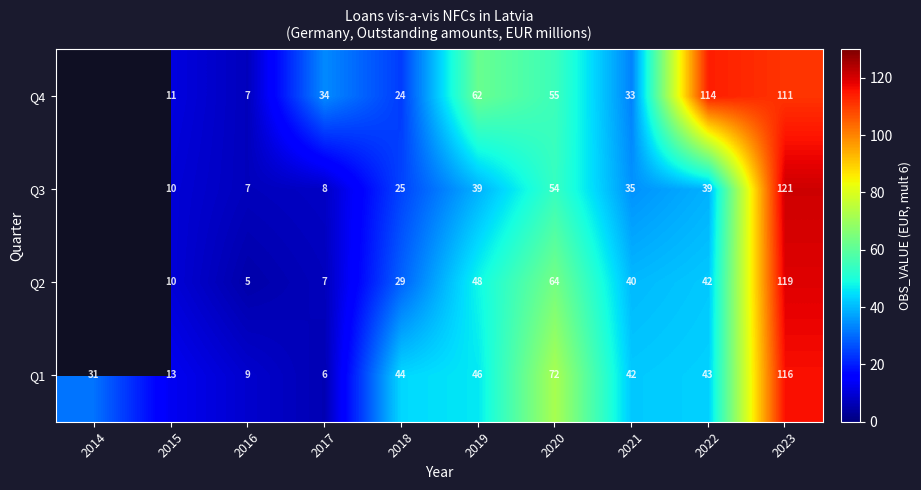

At which label does Q1 first exceed 43?

2018